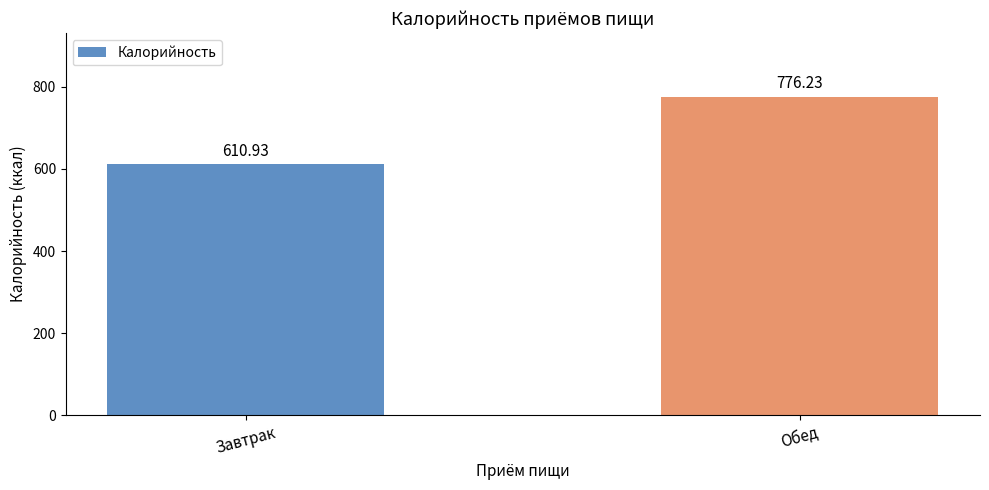

How many data points are above 776?

1